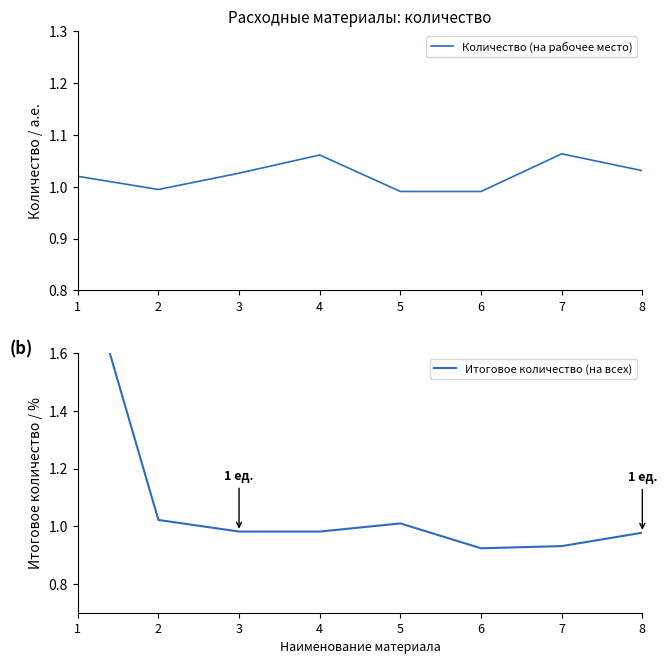

Between which two adjacent categories do Количество (на рабочее место) and Итоговое количество (на всех) first intersect?

2 and 3